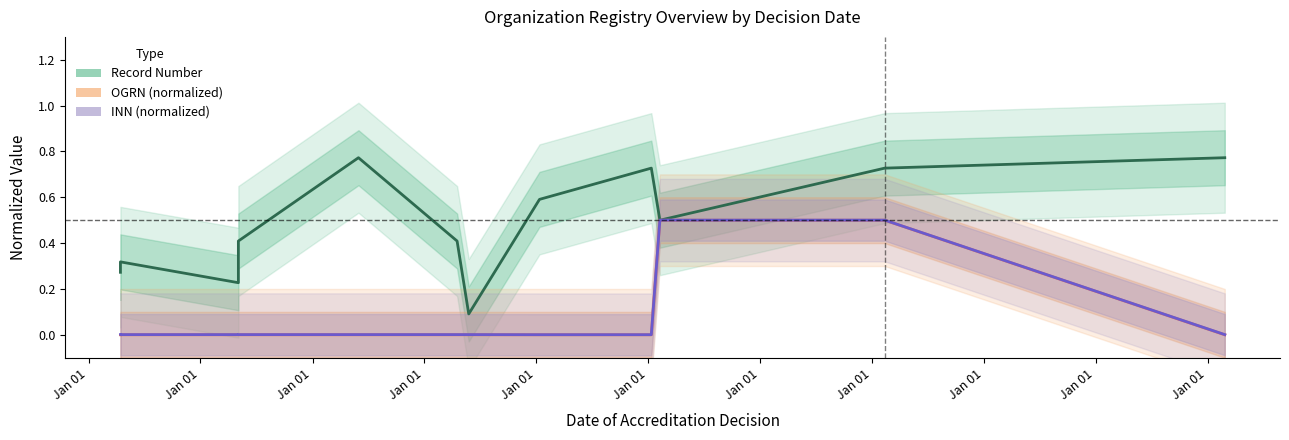

Which category has the highest value in the INN (normalized) series?

Jan 01